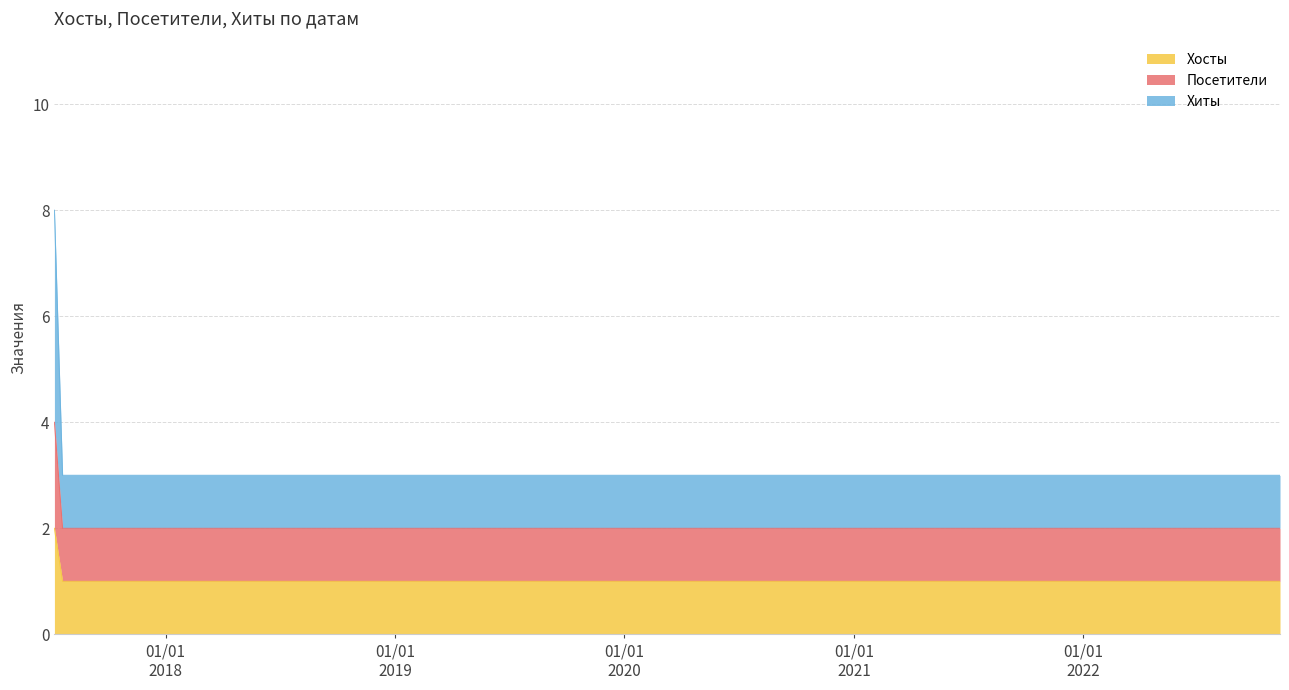

List the series in order of their overall mean, highest first.

Хиты, Посетители, Хосты